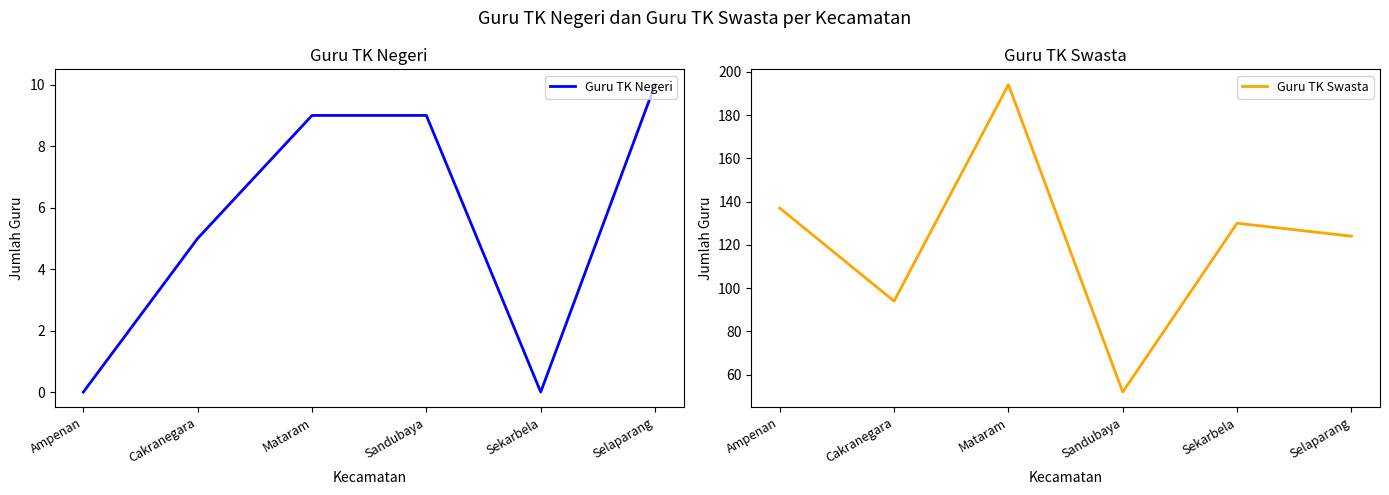

Where does the Guru TK Negeri series first go above 9?

Selaparang